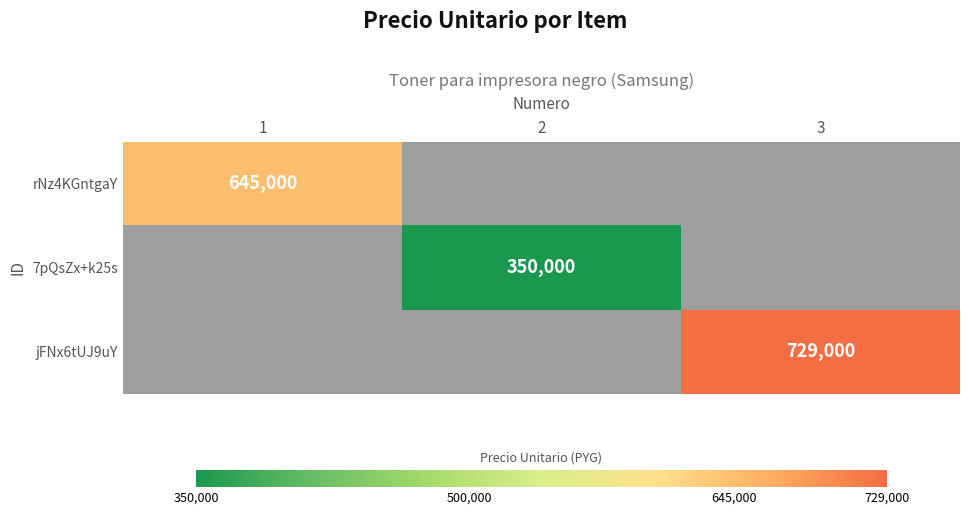

At 2, list the series in order from largest to smallest.

7pQsZx+k25s, rNz4KGntgaY, jFNx6tUJ9uY